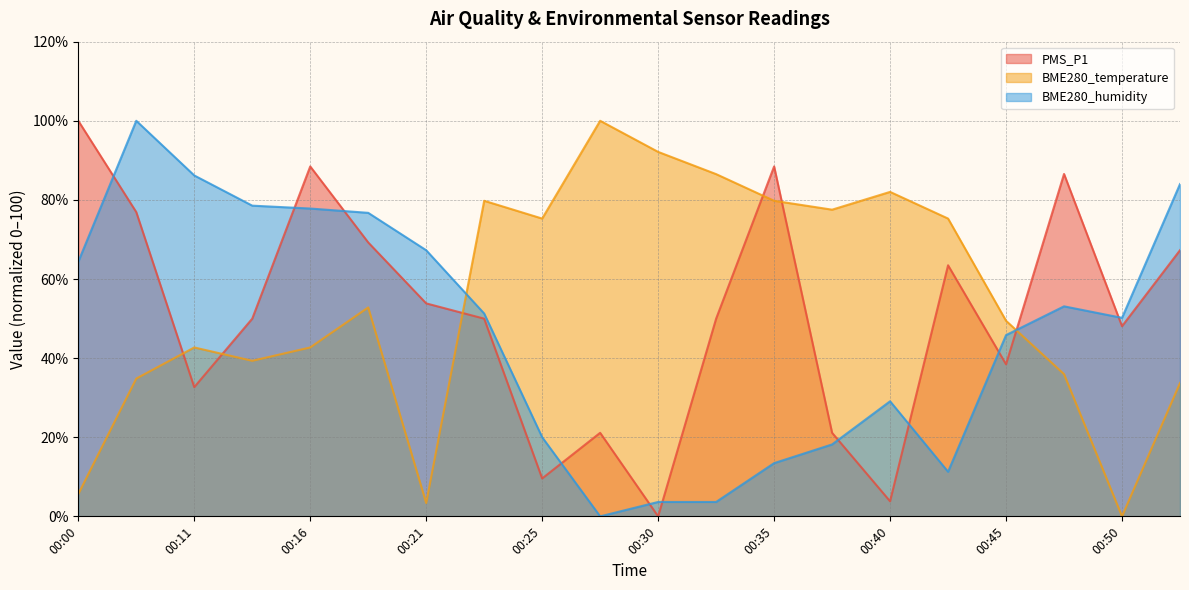

How many positive values does the BME280_temperature series have?

19